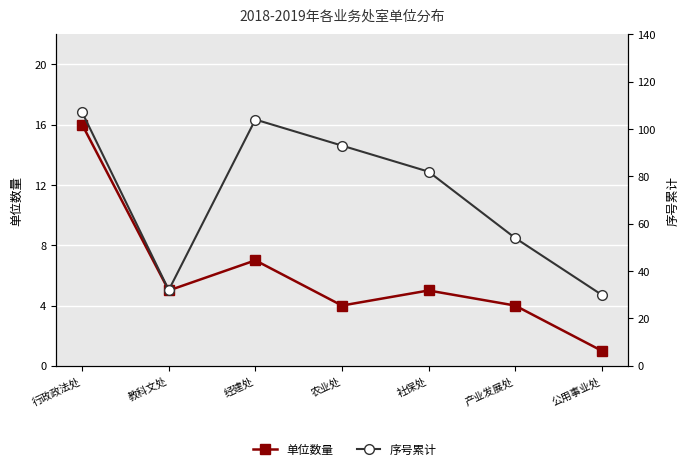

List the series in order of their peak value, lowest first.

单位数量, 序号累计